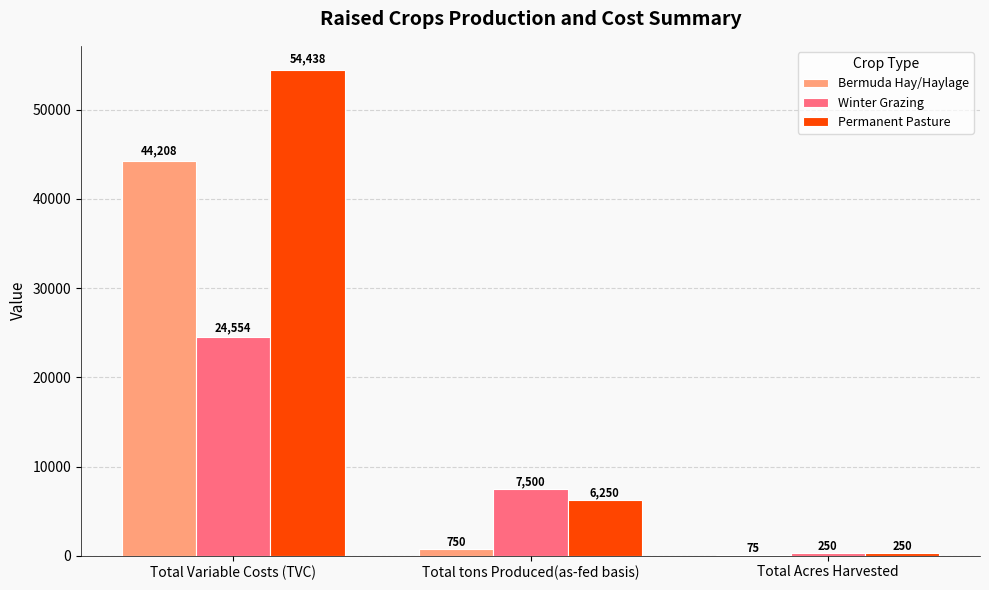

At which label does Bermuda Hay/Haylage reach its peak?

Total Variable Costs (TVC)